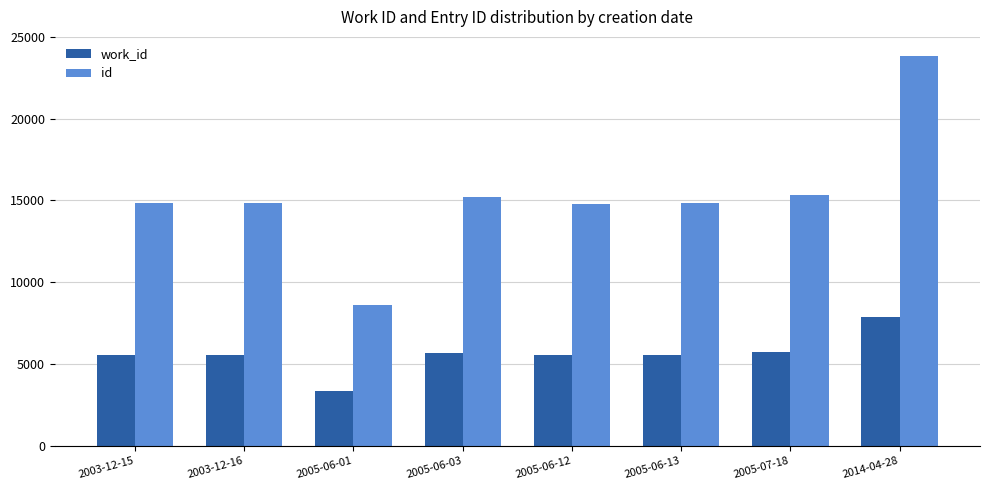

Which series has the largest total across all categories?

id